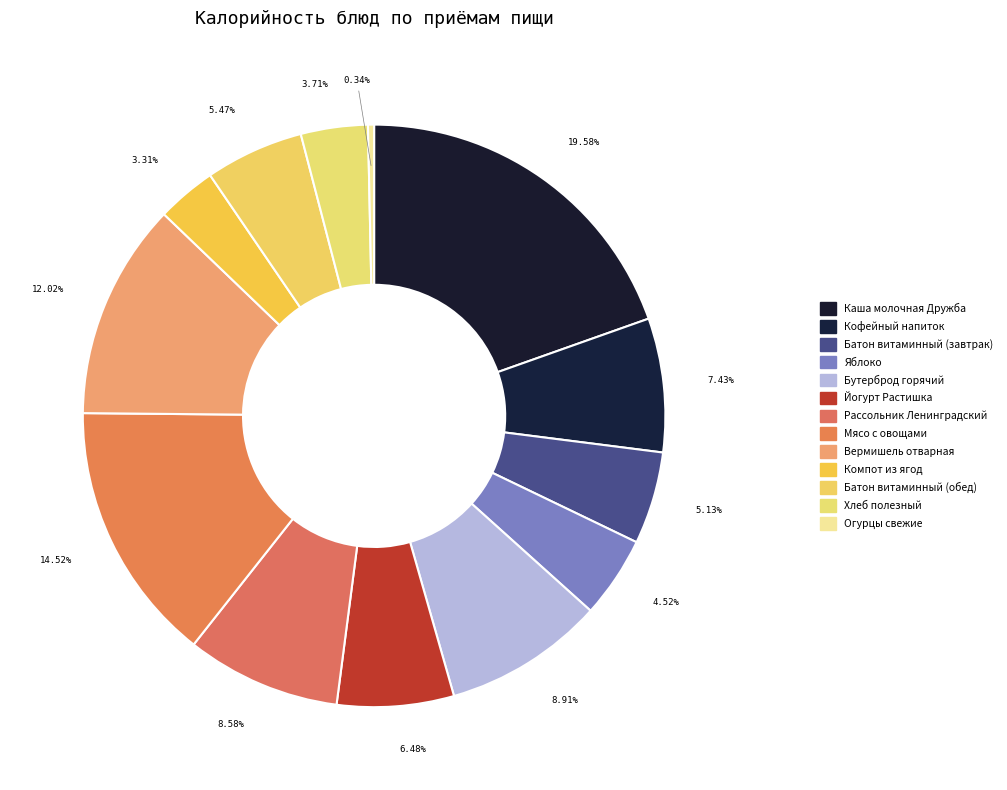

The Йогурт Растишка slice represents 6% of the pie. True or false?

True